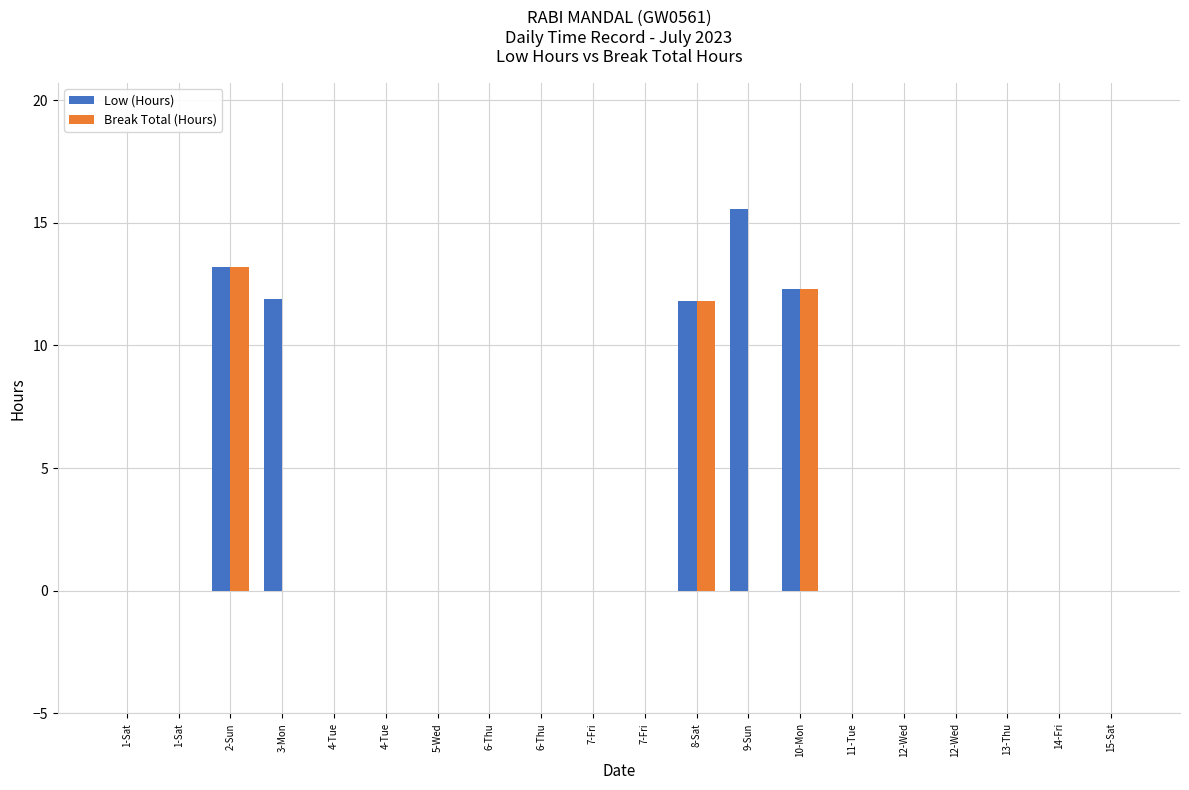

What are all the series names shown in the legend?

Low (Hours), Break Total (Hours)